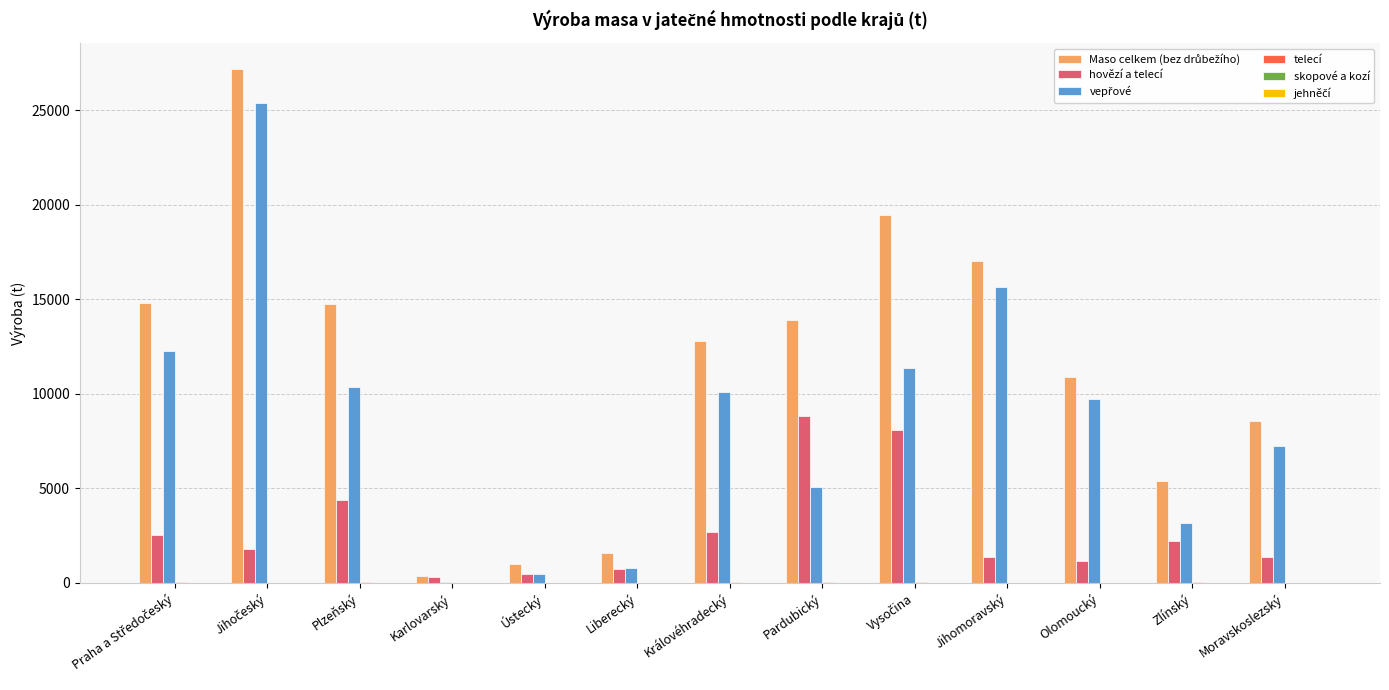

How many groups of bars are there?

13